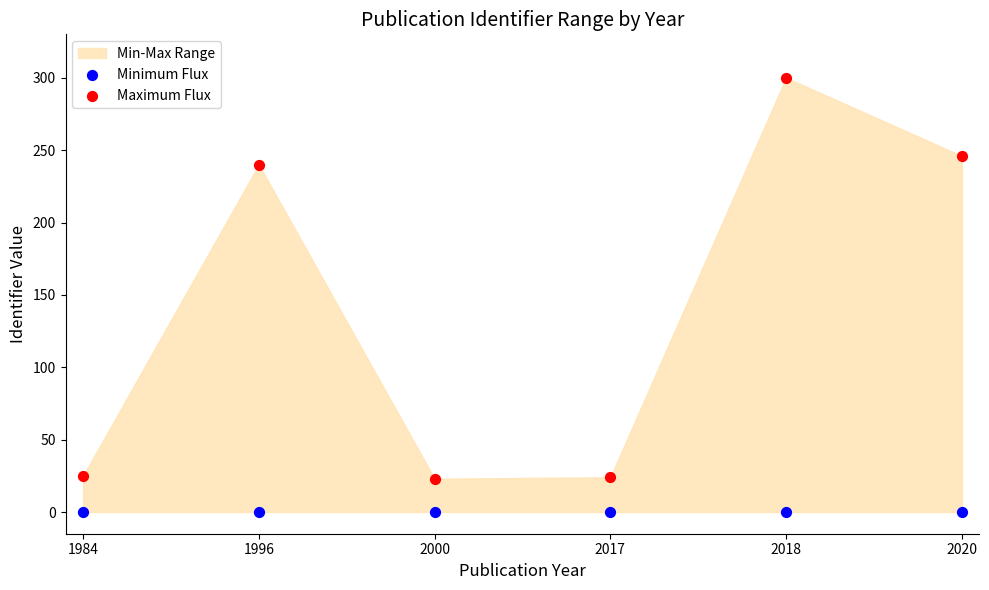

Which series contains the highest Y value?

Maximum Flux